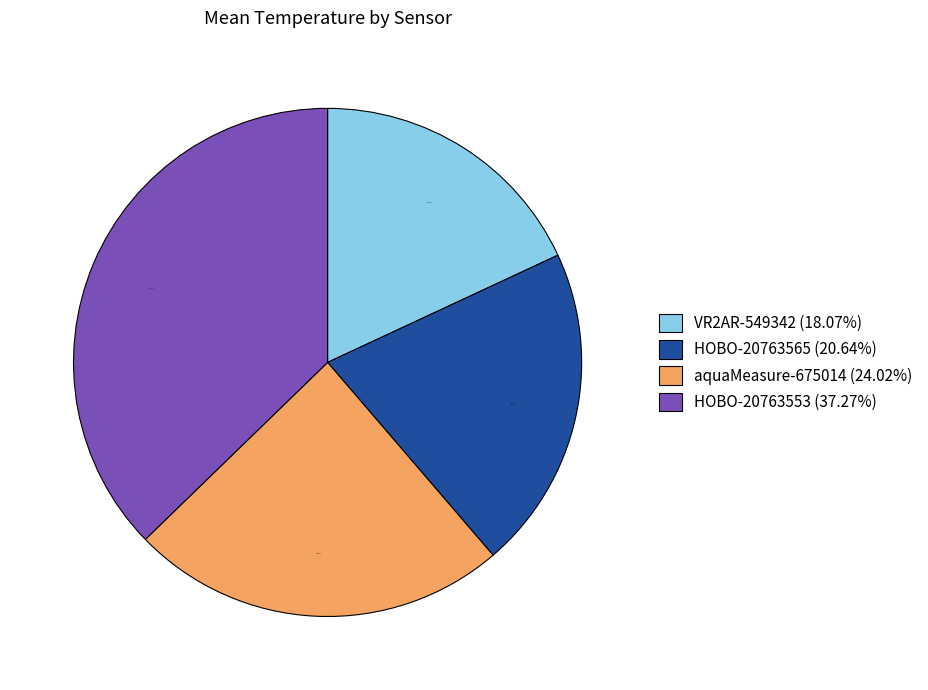

Do HOBO-20763565 and HOBO-20763553 together represent more than half of the pie?

Yes